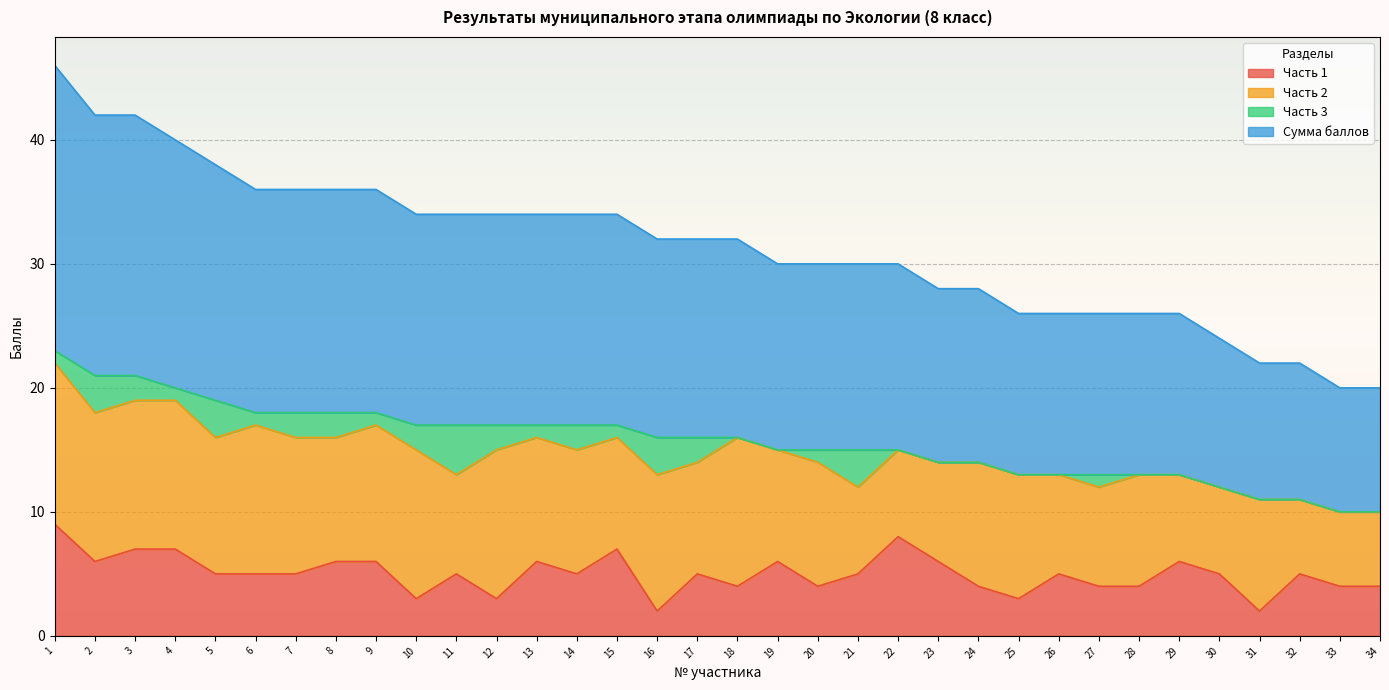

Between 13 and 31, which is larger?

13